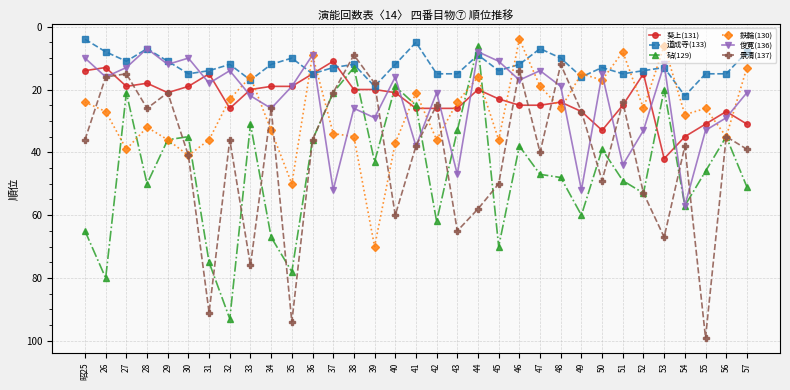

Is this an area chart (filled region under the line)?

No